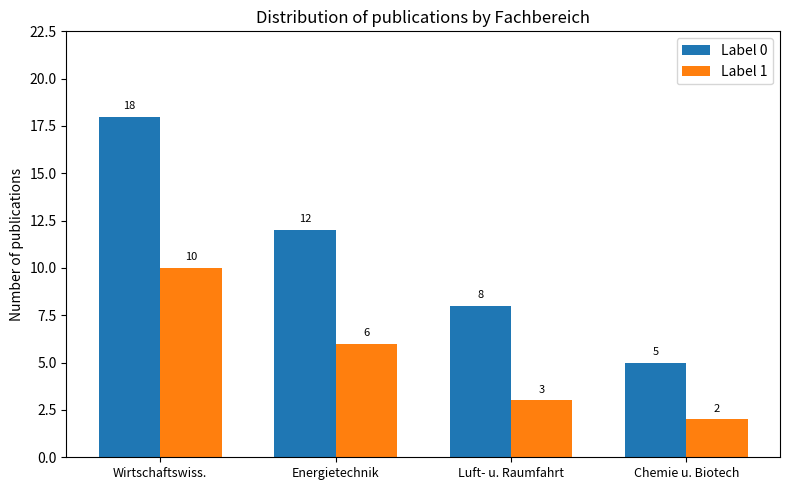

What is the difference between the second highest and second lowest values in the Label 1 series?

3